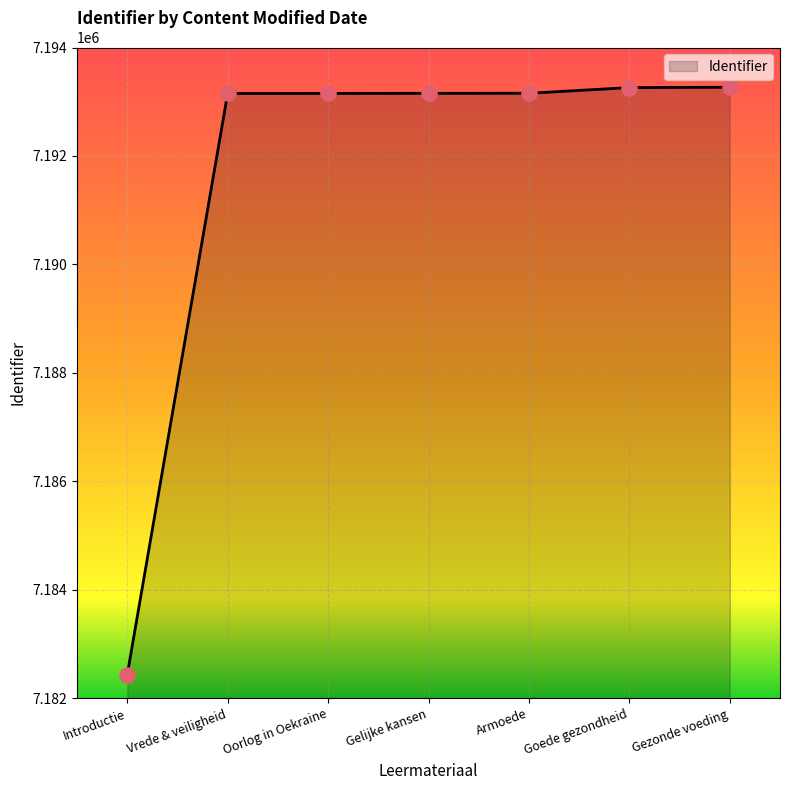

What value does the data have at Vrede & veiligheid, to the nearest 10?

7193150